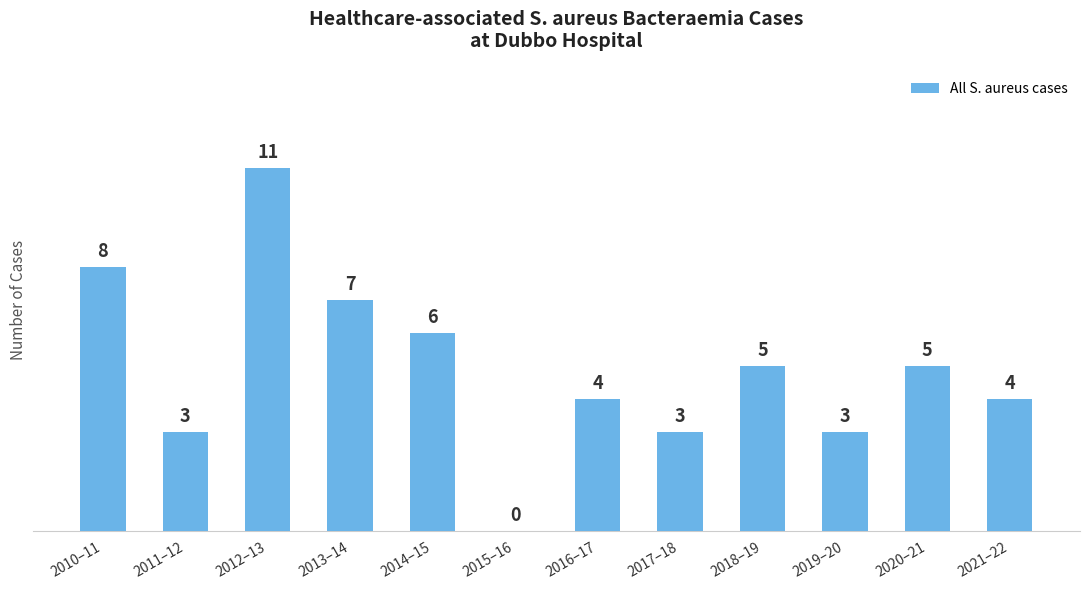

Between 2020–21 and 2016–17, which is larger?

2020–21